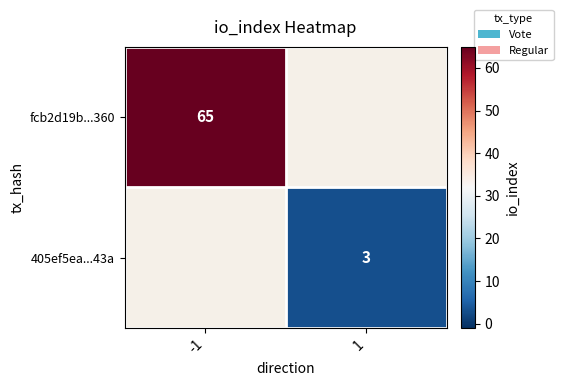

Is the value of fcb2d19b...360 at -1 greater than the value of 405ef5ea...43a at 1?

Yes